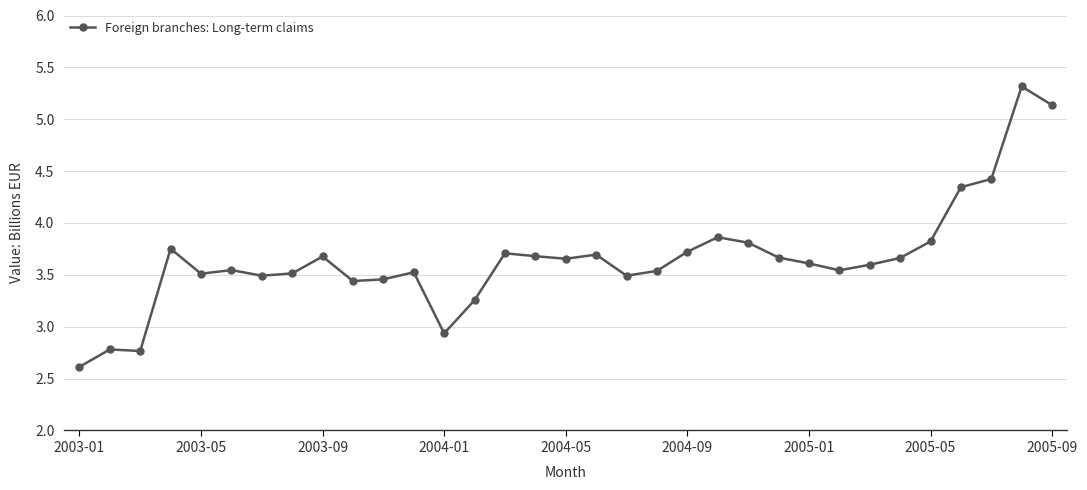

What is the maximum value shown in the chart?

5.3